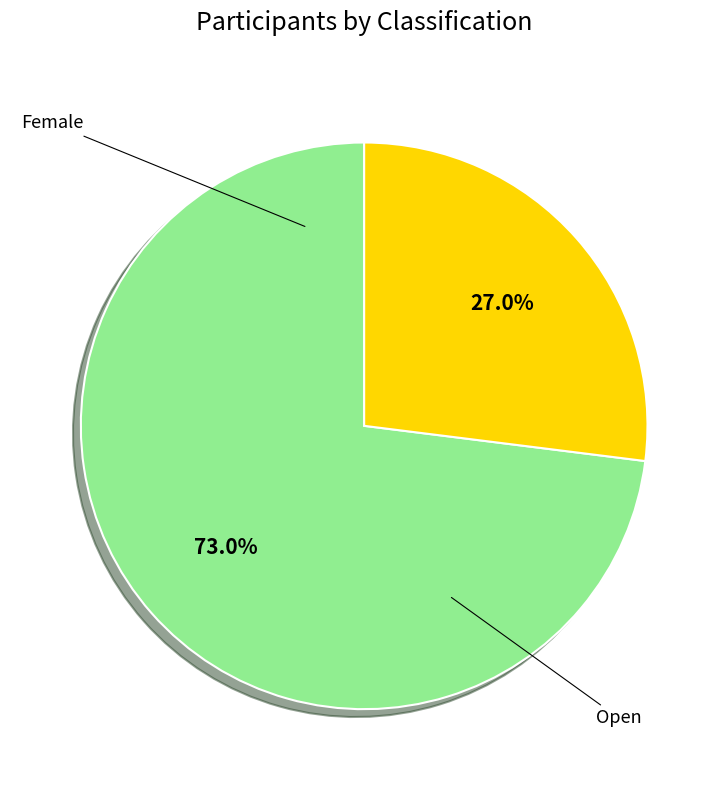

What is the change in value from Open to Female?

-29